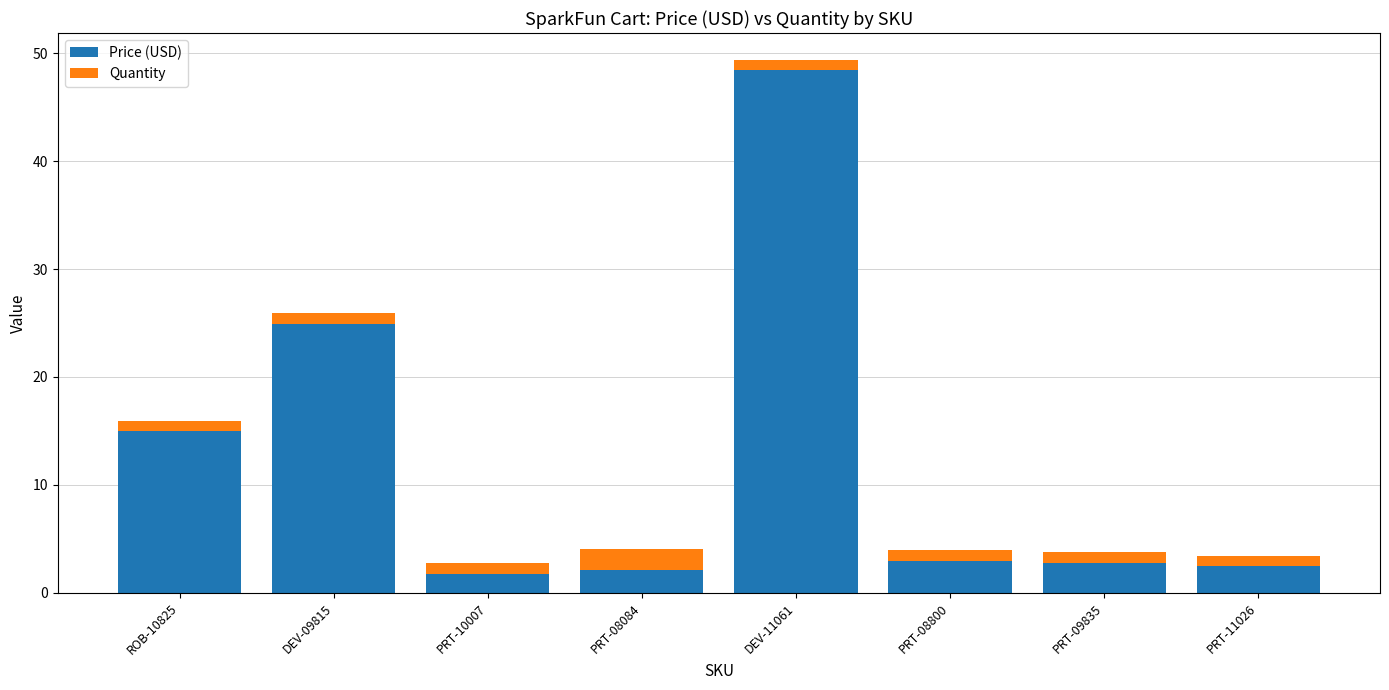

What is the average value of the Price (USD) series?

12.5